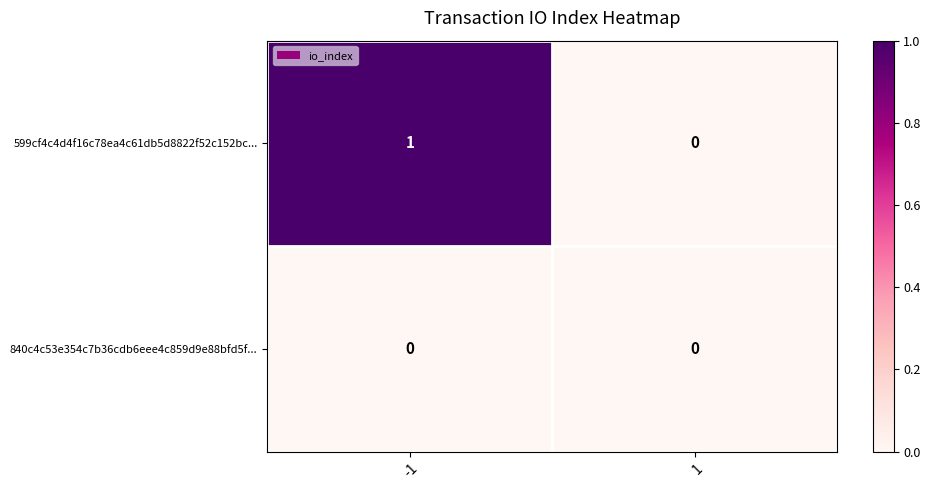

Which series changed the most between -1 and 1?

599cf4c4d4f16c78ea4c61db5d8822f52c152bc...